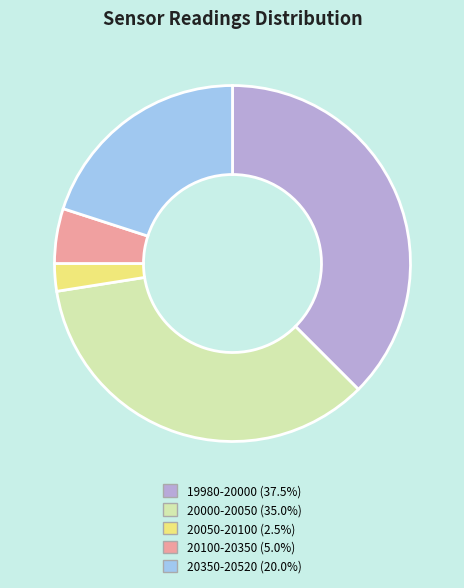

Is there a majority slice in this chart?

No